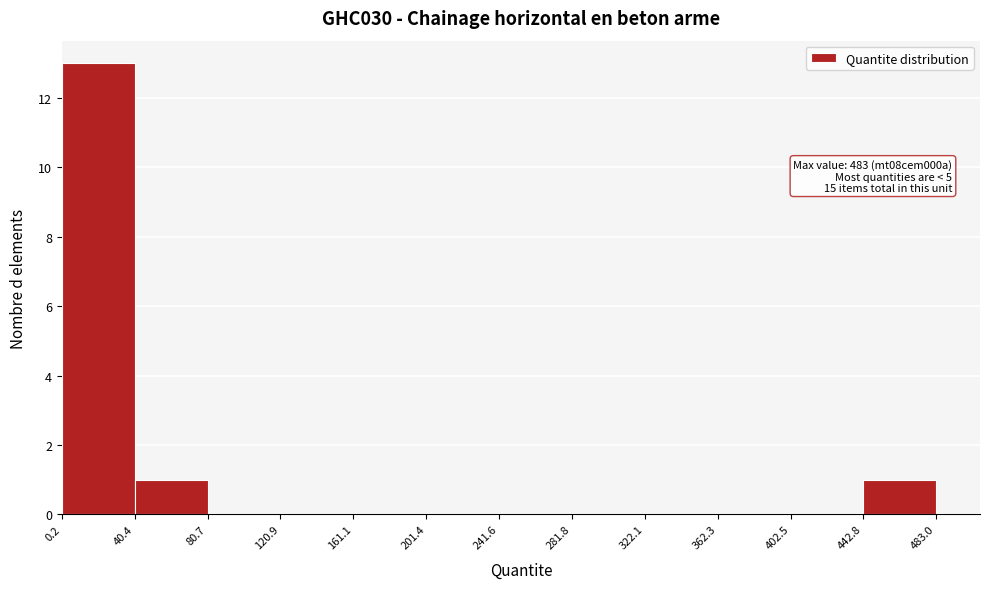

Which range on the x-axis has the tallest bar?

0.2 to 40.4